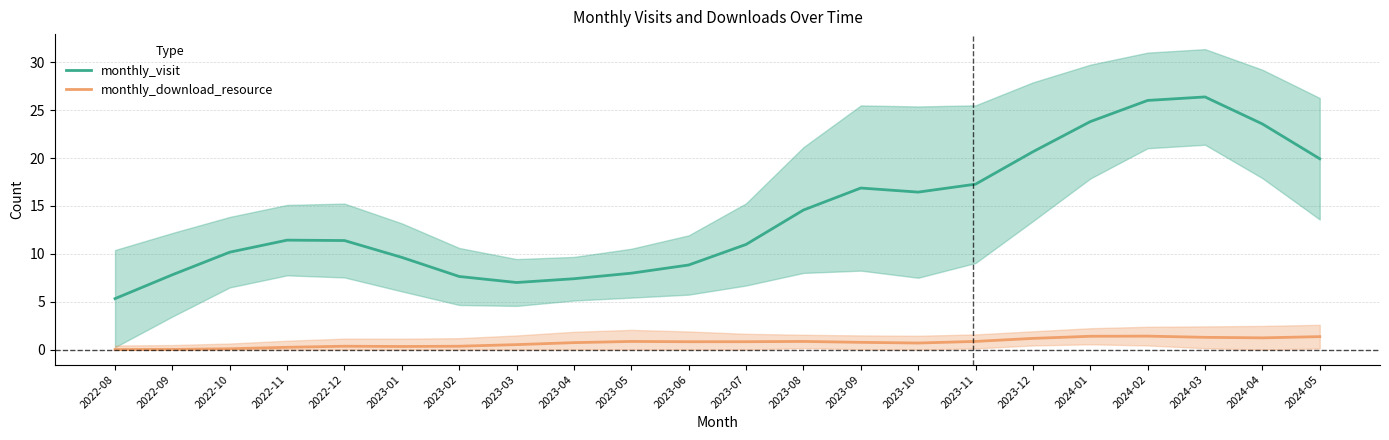

List the series in order of their overall mean, highest first.

monthly_visit, monthly_download_resource